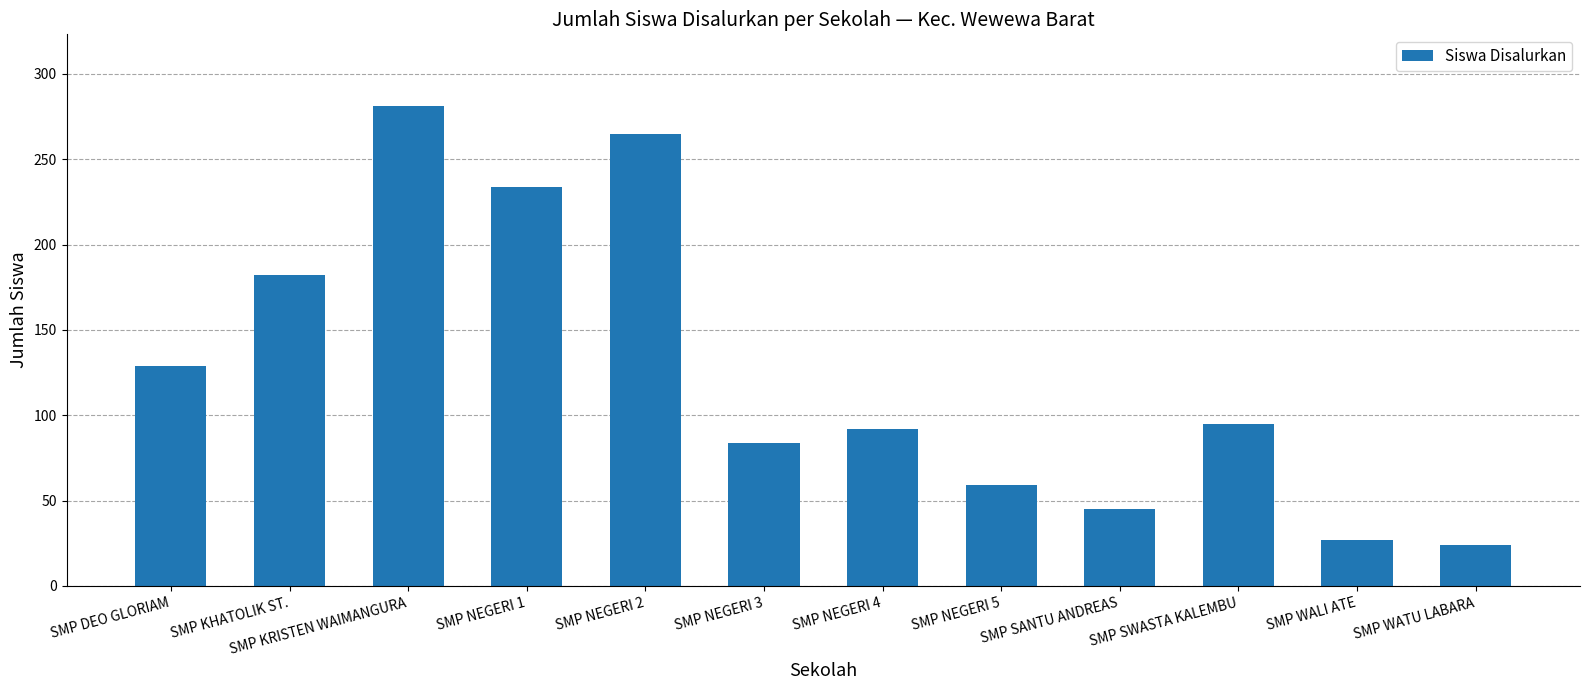

What is the label of the 4th bar from the right?

SMP SANTU ANDREAS